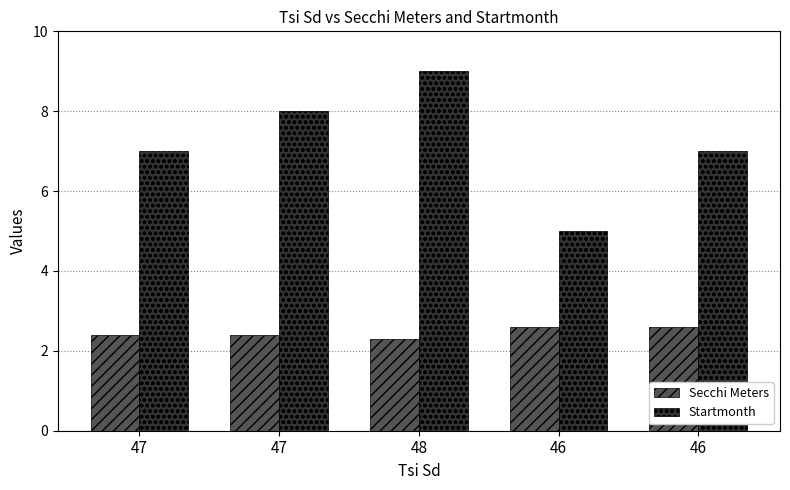

How many data points does each series have?

5